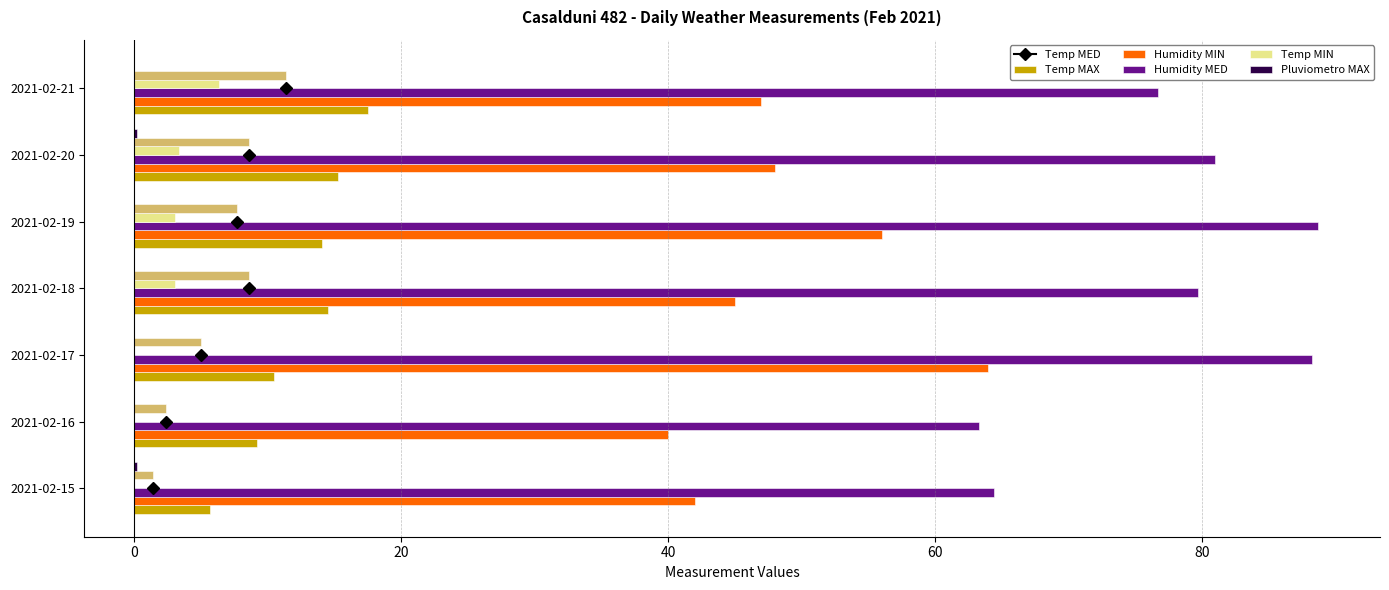

Rank the series by their maximum value, from lowest to highest.

Pluviometro MAX, Temp MIN, Temp MED, Temp MAX, Humidity MIN, Humidity MED